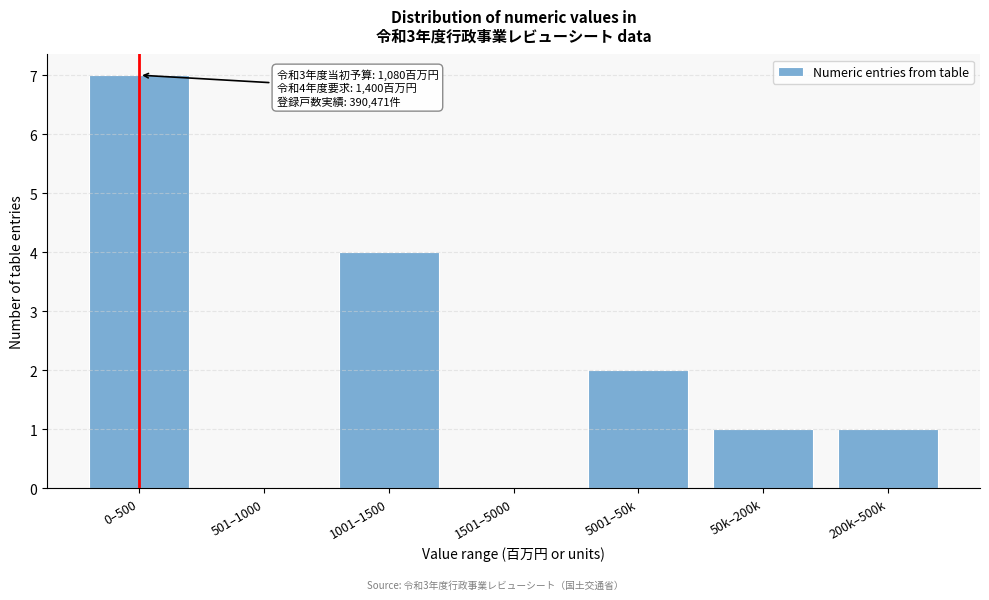

Reading right to left, list all the values displayed in this chart.

200k–500k=1	50k–200k=1	5001–50k=2	1501–5000=0	1001–1500=4	501–1000=0	0–500=7